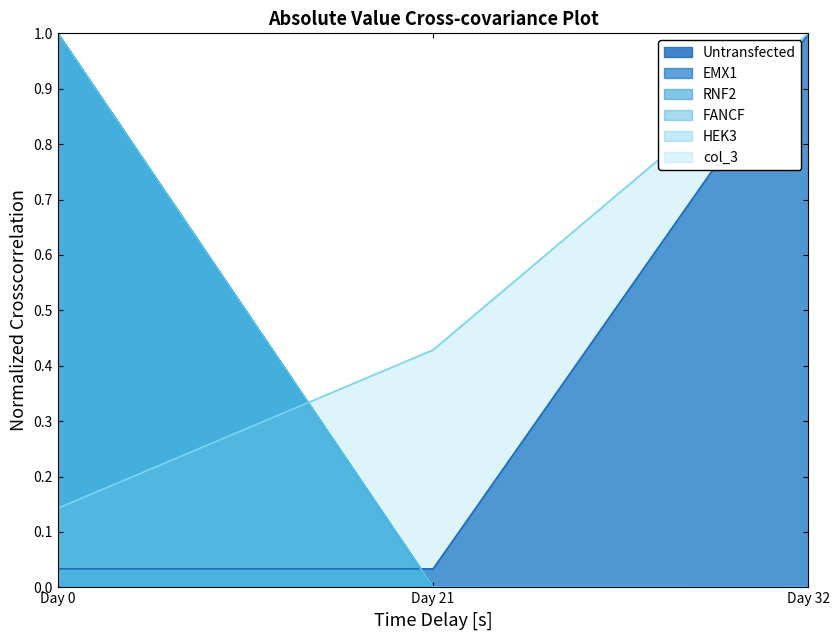

What is the approximate value of HEK3 at Day 0?

1.0